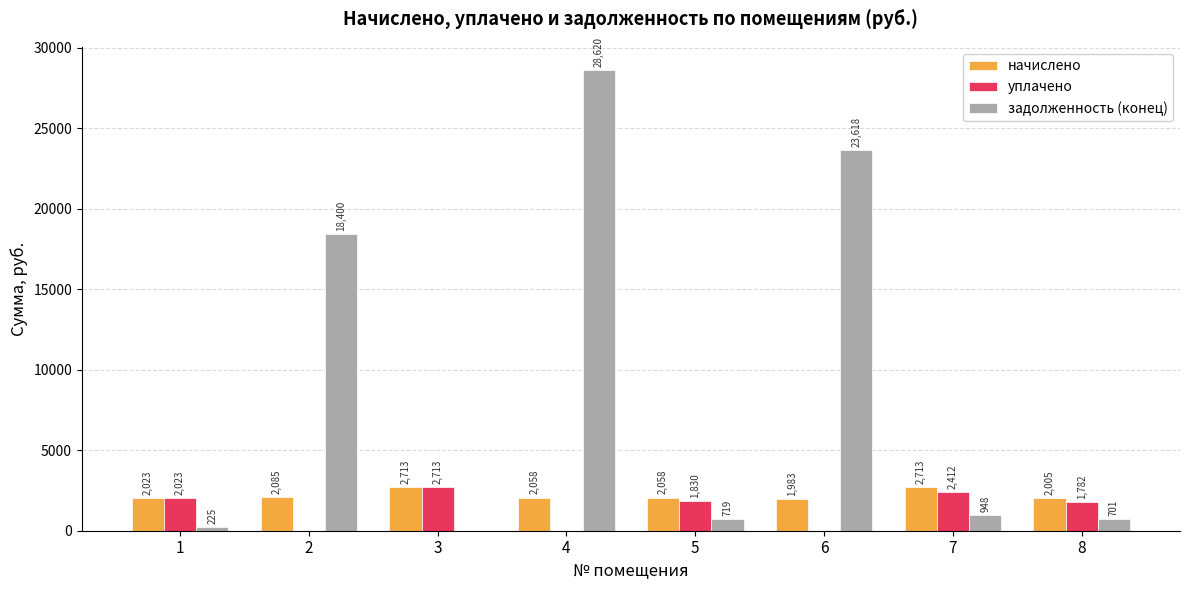

Does the chart contain stacked bars?

No